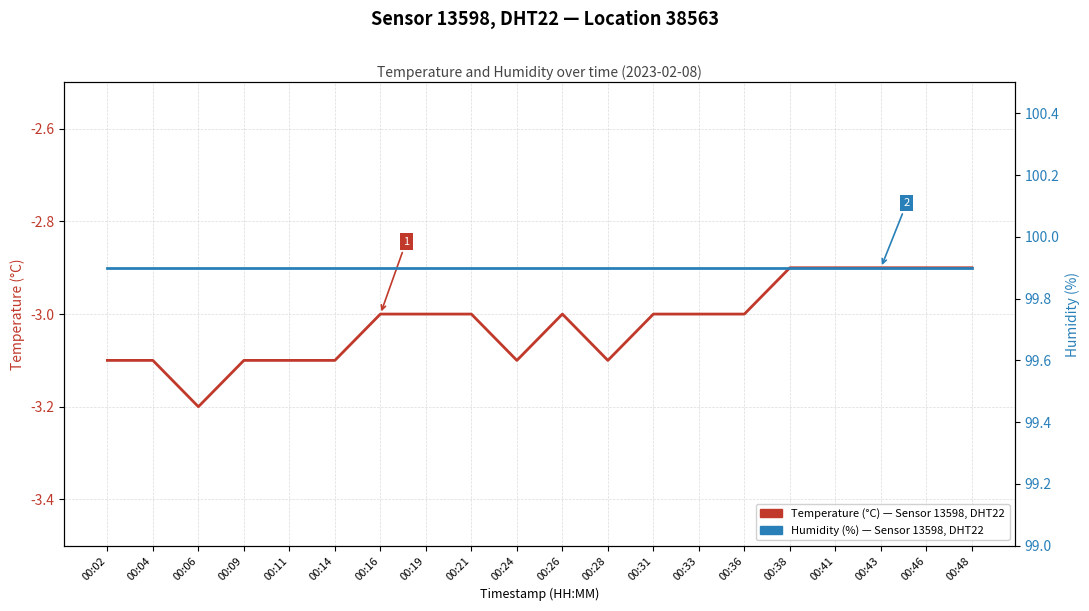

Which series has the widest spread of values?

Temperature (°C) — Sensor 13598, DHT22, Location 38563